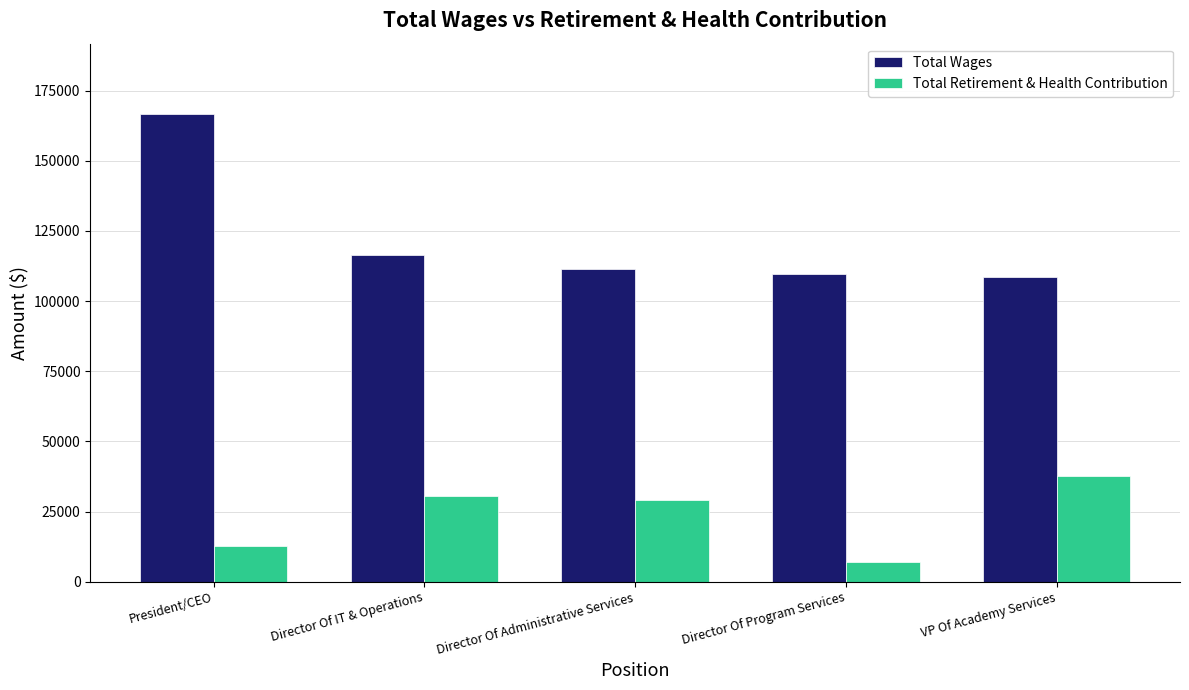

At which label is Total Wages closest to 137695?

Director Of IT & Operations